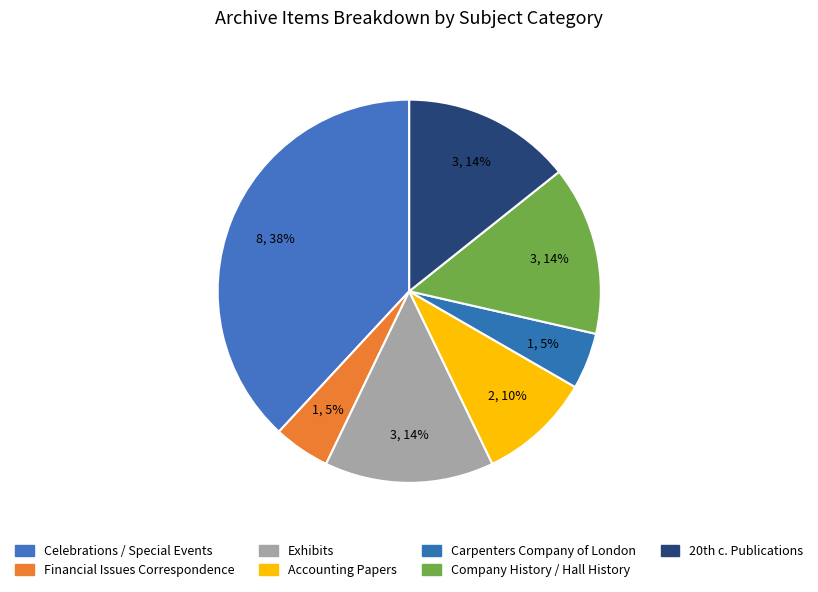

How many segments does this pie chart have?

7